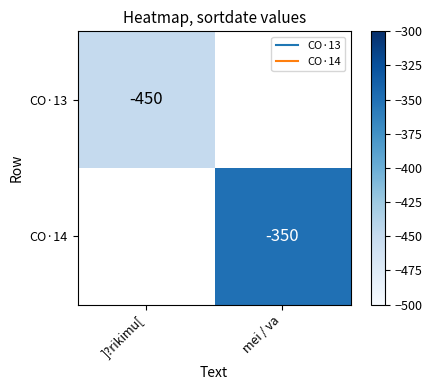

Is the value of CO·14 at ]?rikimu[ greater than the value of CO·13 at ]?rikimu[?

No